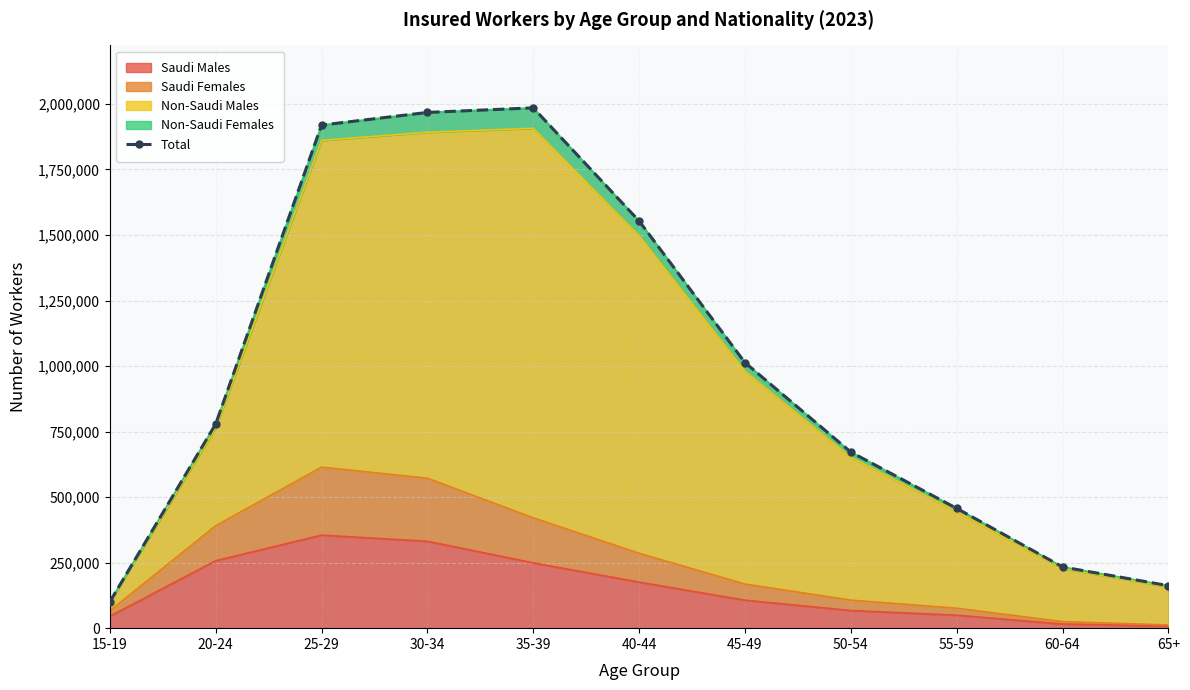

Rank the categories by value from lowest to highest.

15-19, 65+, 60-64, 55-59, 50-54, 20-24, 45-49, 40-44, 25-29, 30-34, 35-39